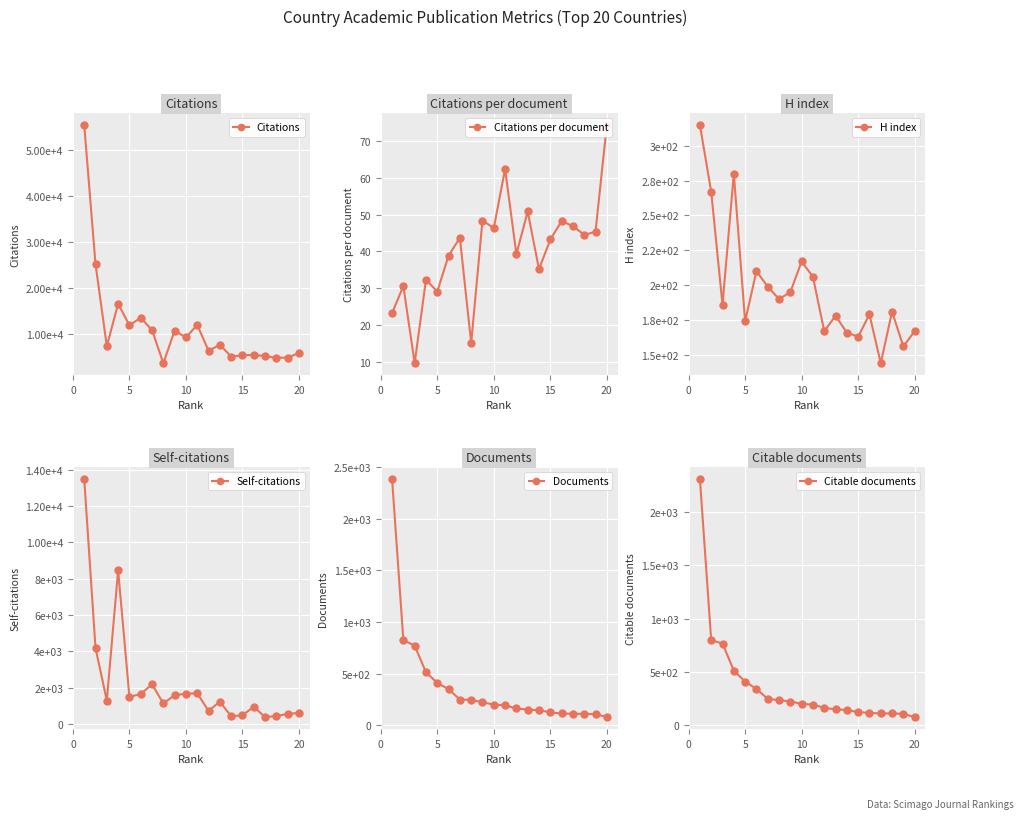

List the series in order of their peak value, lowest first.

Citations per document, H index, Citable documents, Documents, Self-citations, Citations